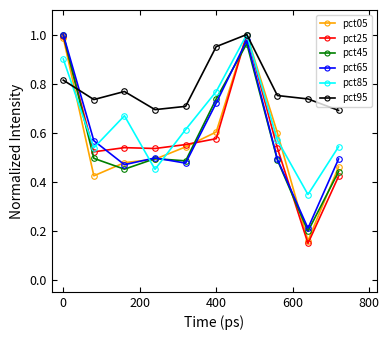

Which series has the largest total across all categories?

pct95